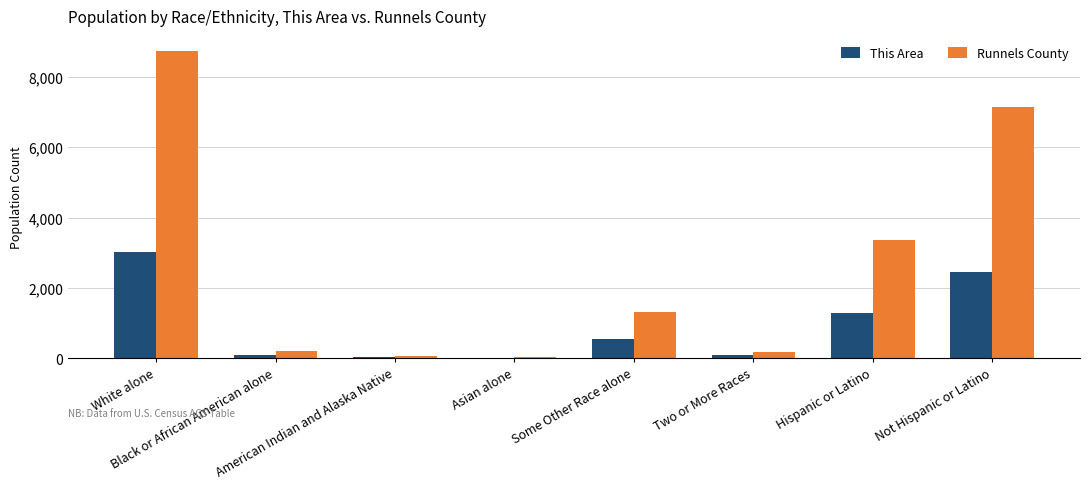

At which category is the sum across all series the highest?

White alone